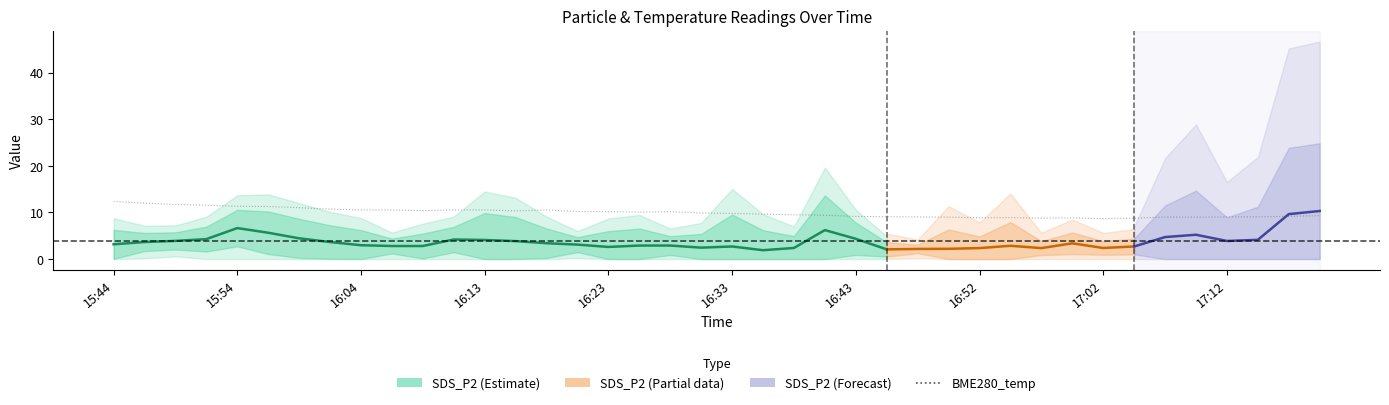

Which has a higher value, 17:07 or 17:19?

17:19